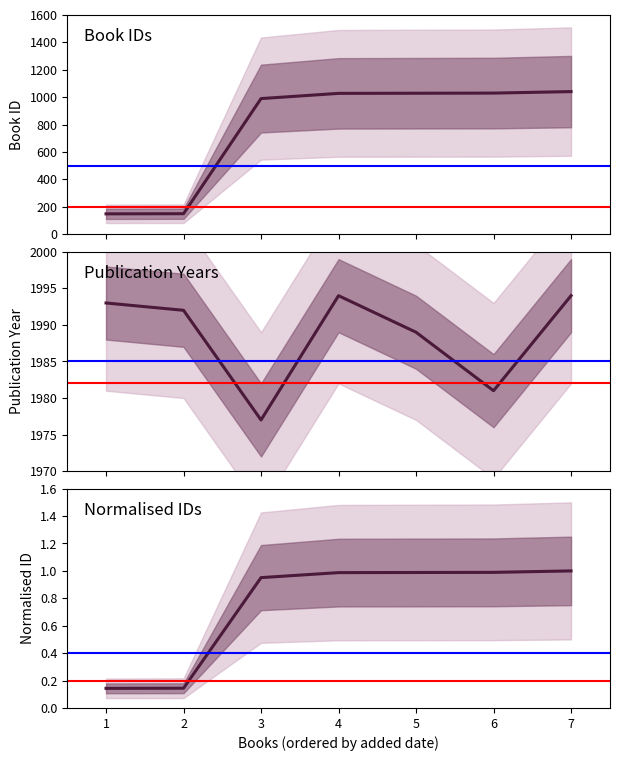

True or false: year and id cross at least once.

False